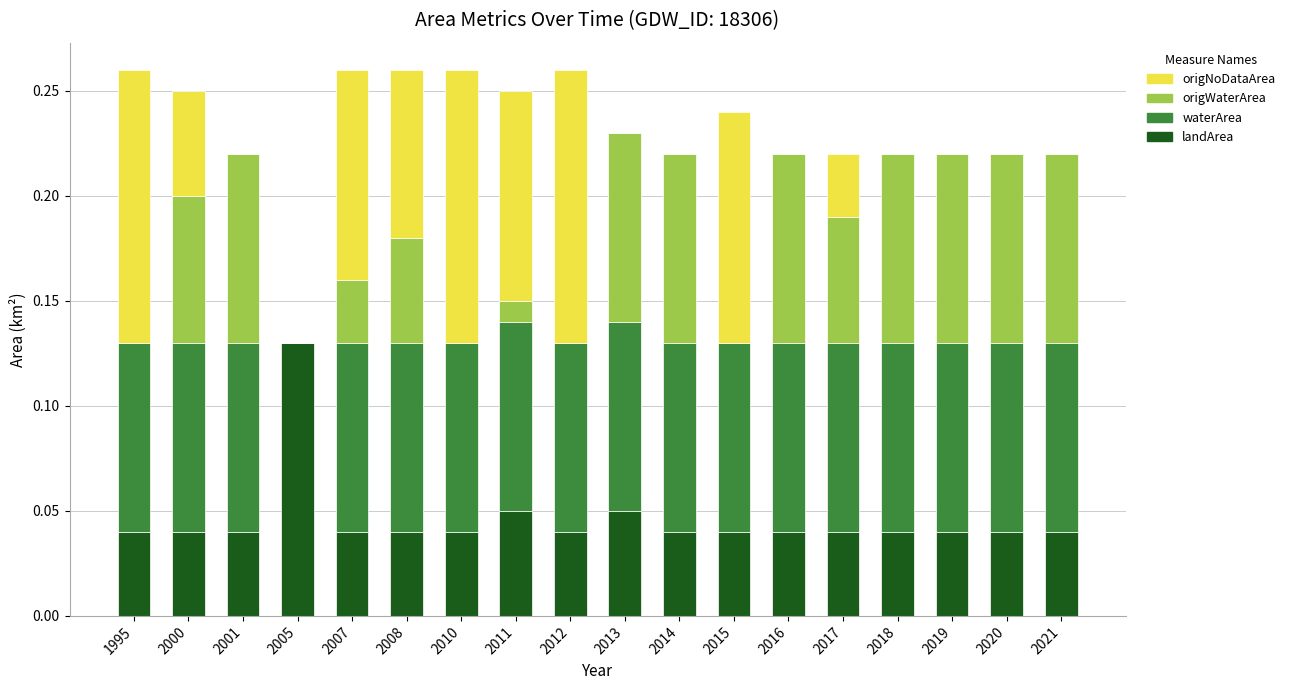

At which label does landArea reach its peak?

2005